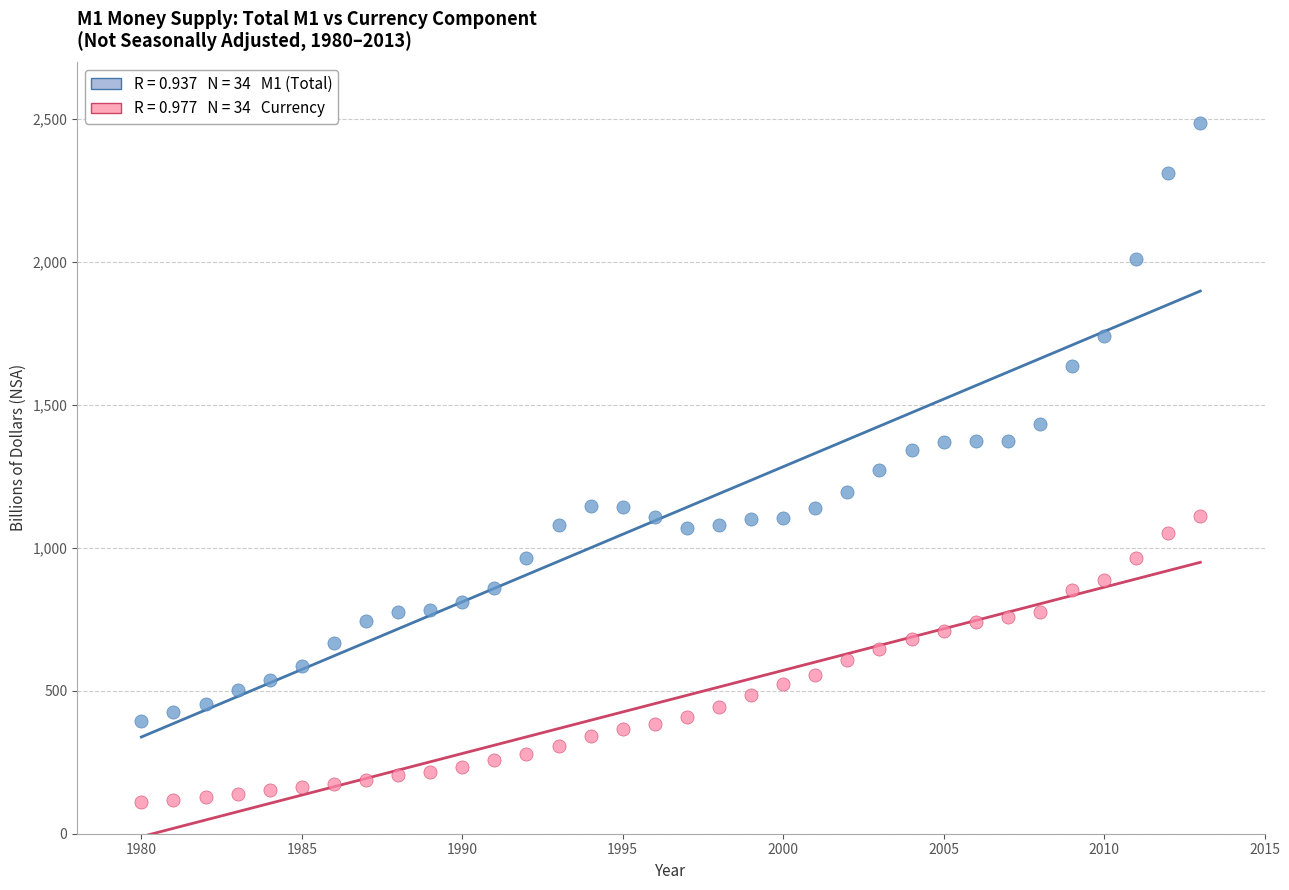

Across all data points, what is the range of Y values (max minus min)?

2375.9